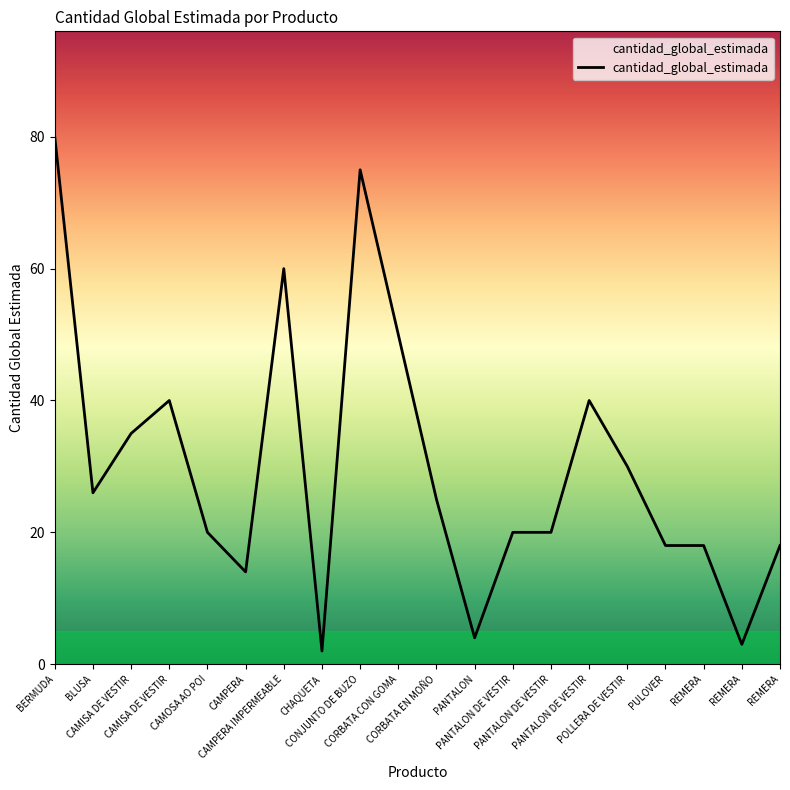

Is it true that the value at CAMPERA is 14?

True